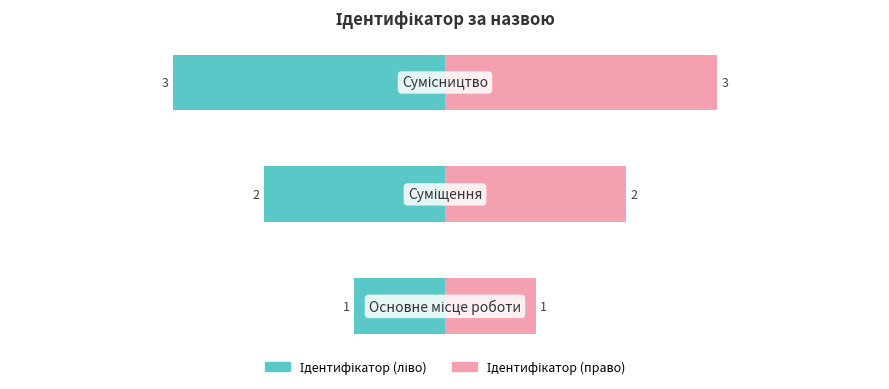

Reading right to left, transcribe all the data shown in this chart.

Ідентифікатор (ліво): -3	-2	-1
Ідентифікатор (право): 3	2	1